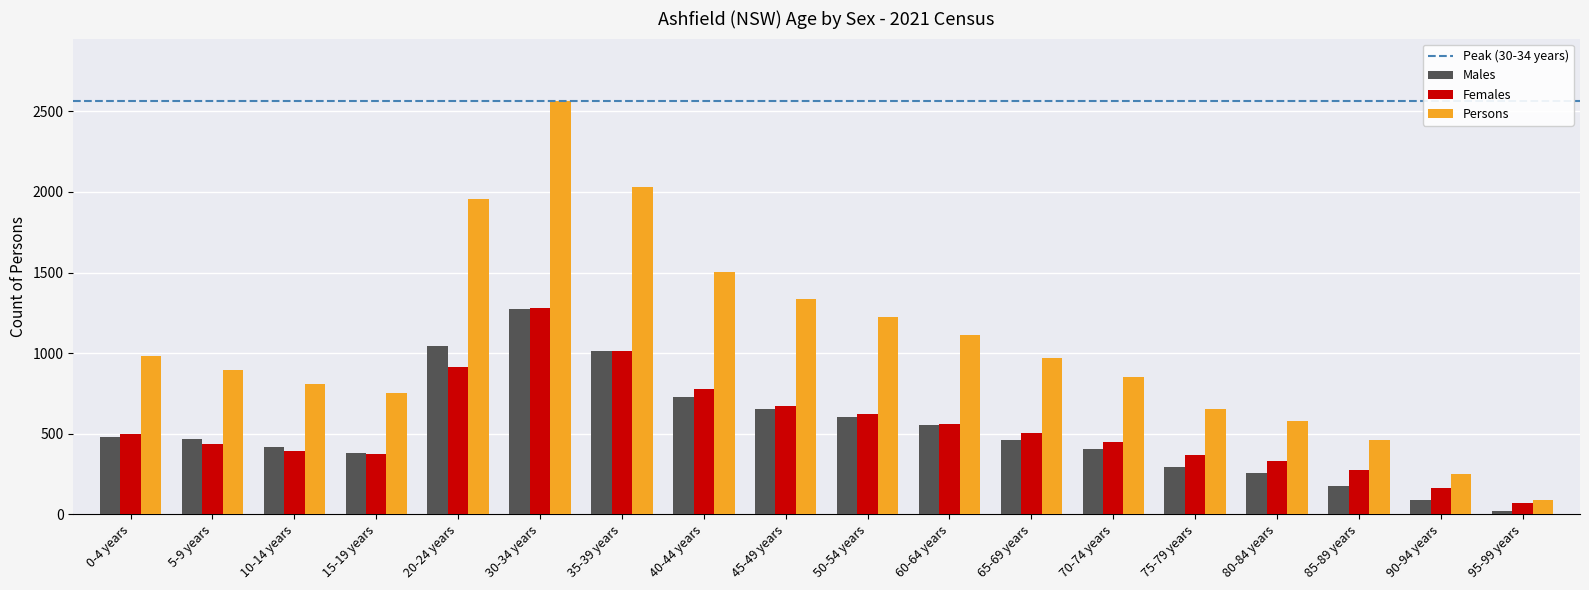

What is the difference between the maximum and second lowest values in the Persons series?

2317